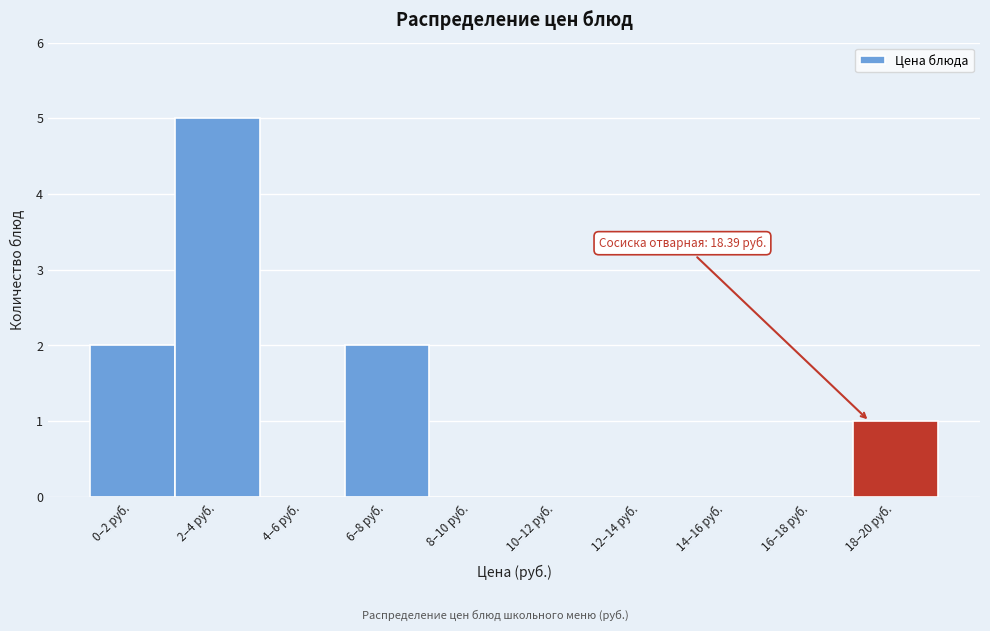

Reading left to right, extract all data points from this chart.

0–2 руб.=2	2–4 руб.=5	4–6 руб.=0	6–8 руб.=2	8–10 руб.=0	10–12 руб.=0	12–14 руб.=0	14–16 руб.=0	16–18 руб.=0	18–20 руб.=1